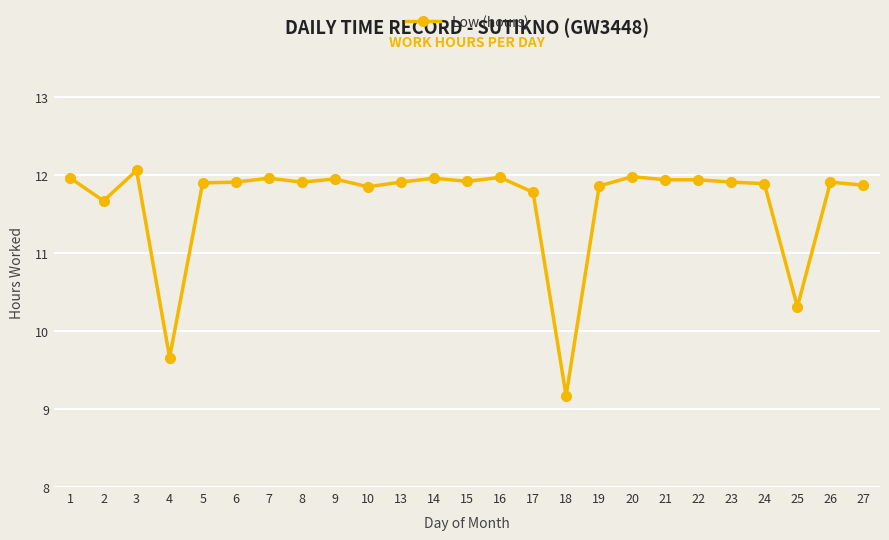

What is the change in value from 2 to 16?

+0.3